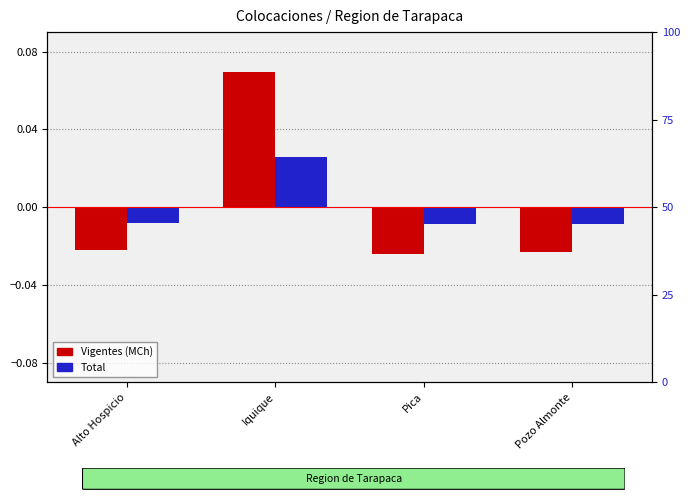

Is it true that Vigentes (MCh) equals -0.0 at Pozo Almonte?

False